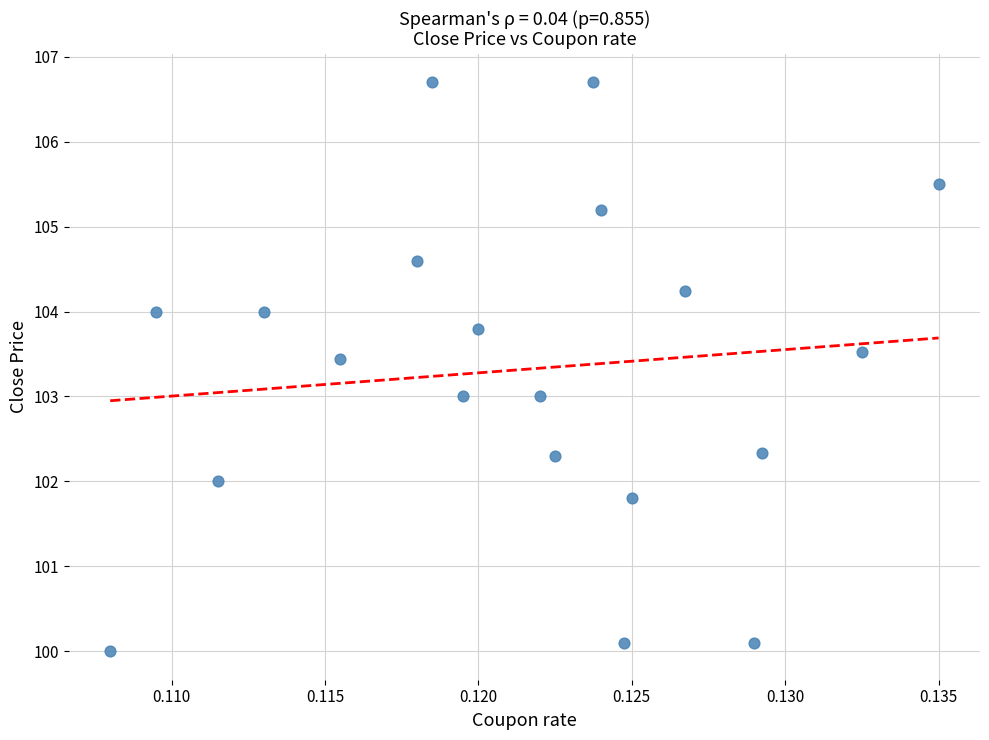

What is the range of Y values (max minus min)?

6.7